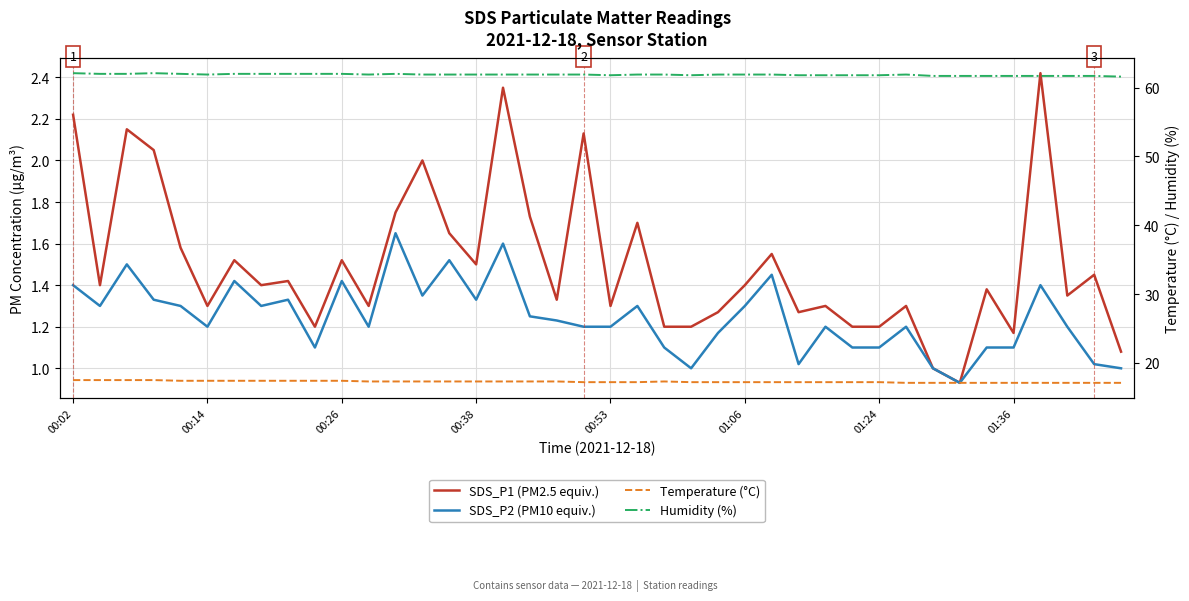

Count the Humidity (%) values in the range 61 to 62.

38